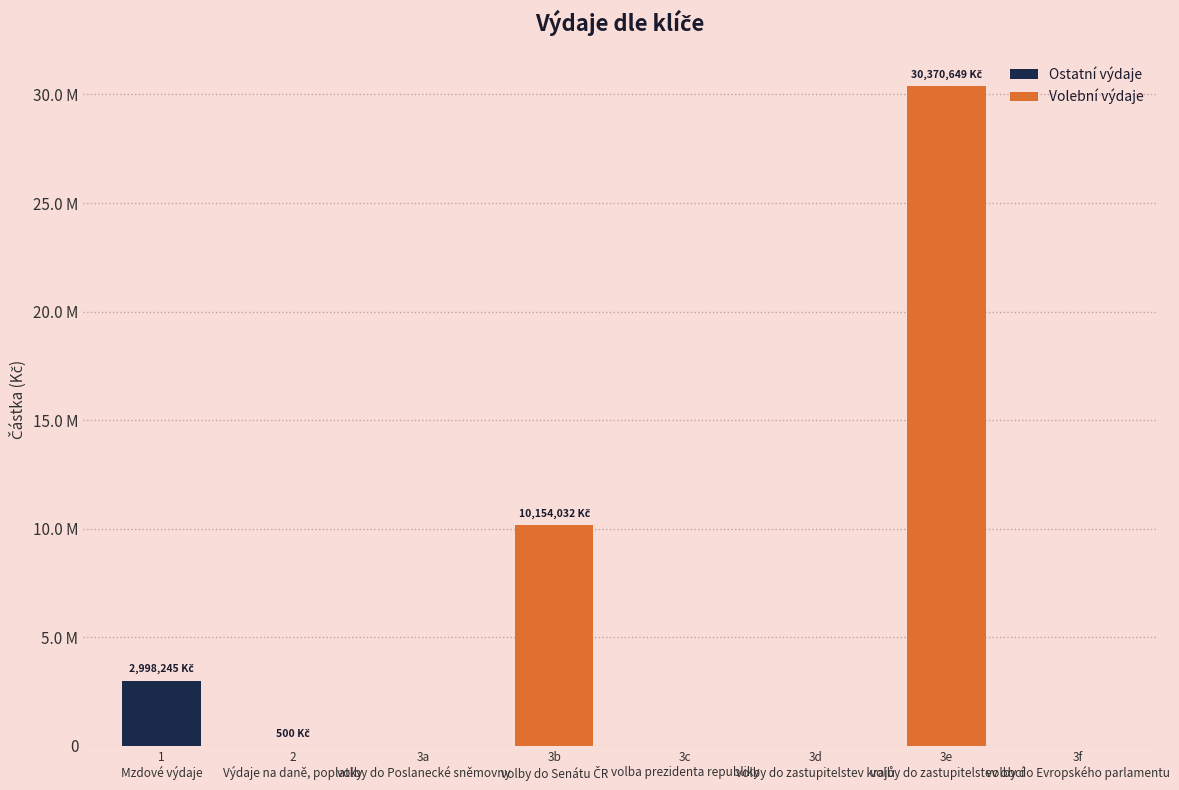

Are the bars horizontal?

No